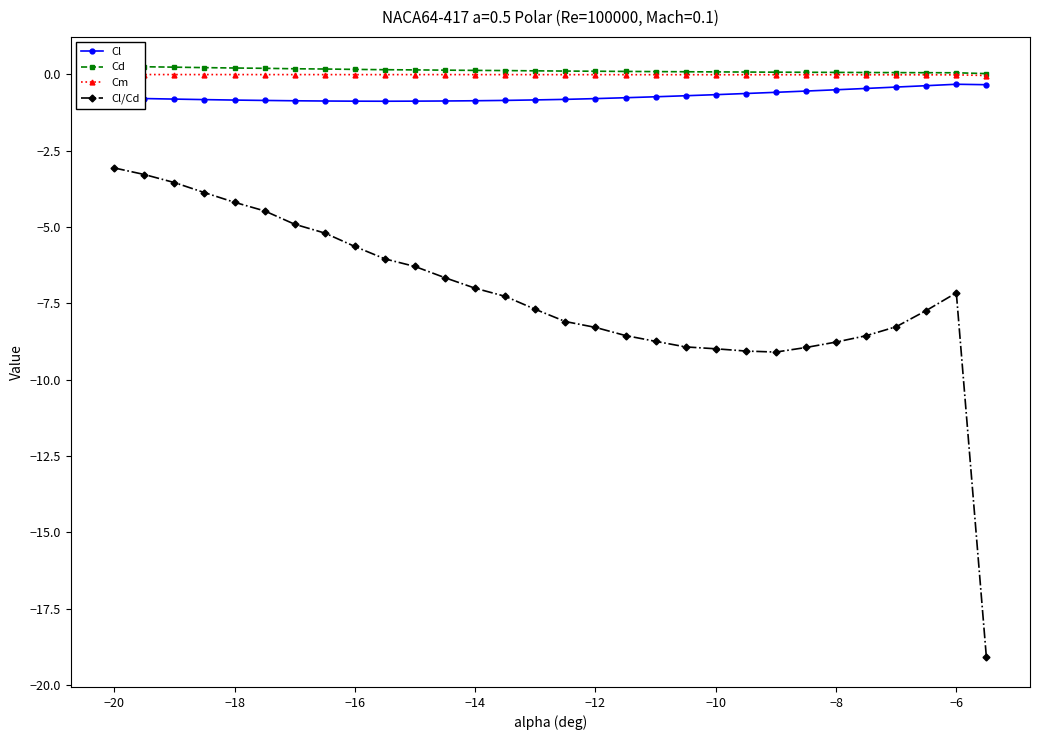

True or false: Cm and Cd cross at least once.

False